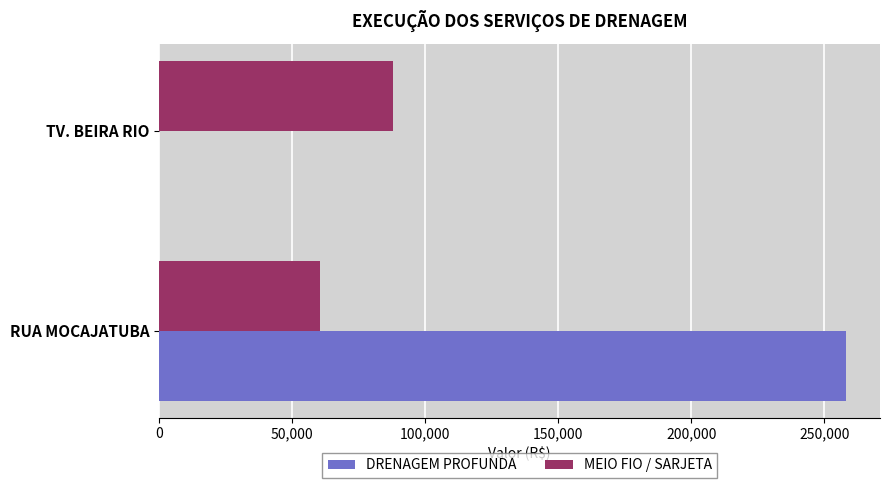

At which category does the chart reach its peak across all series?

RUA MOCAJATUBA